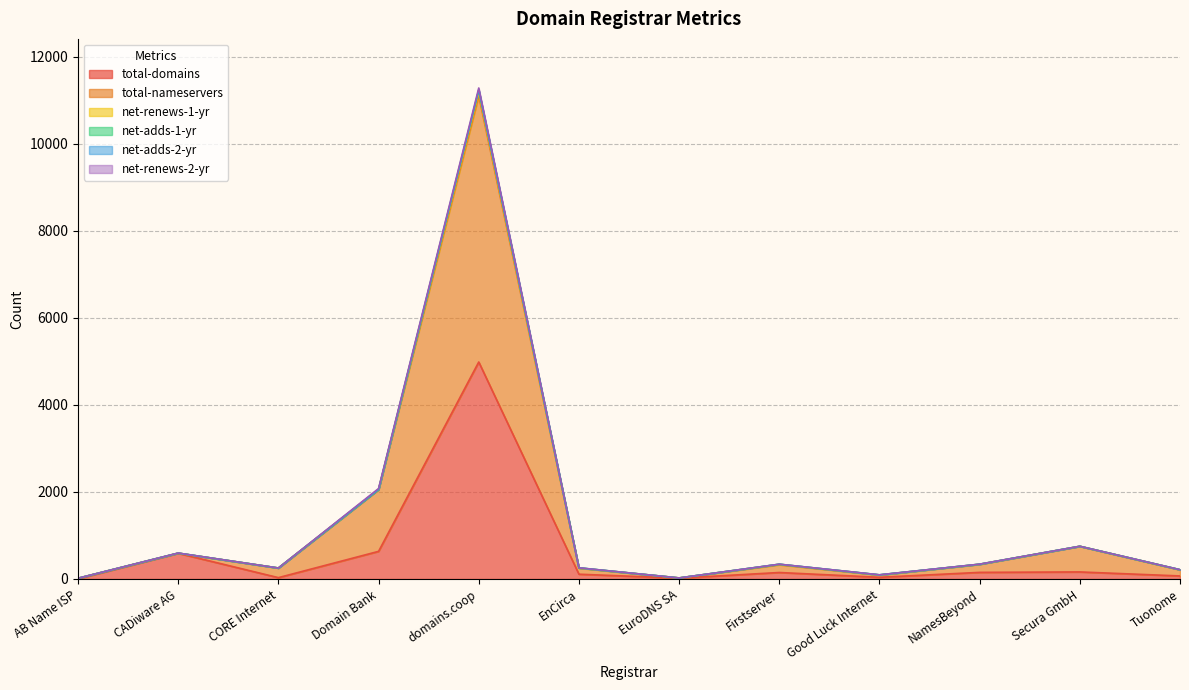

True or false: total-nameservers and total-domains intersect in this chart.

False